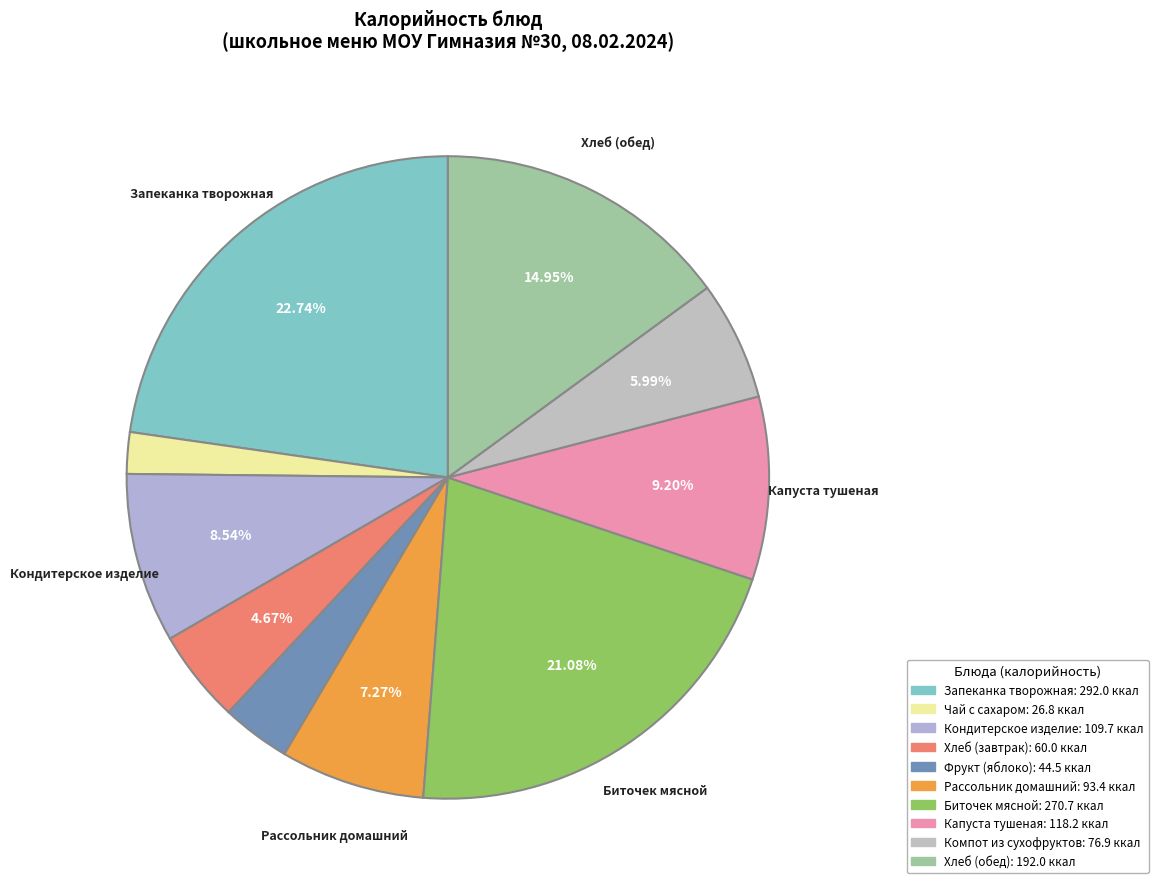

Count the number of slices in the pie.

10